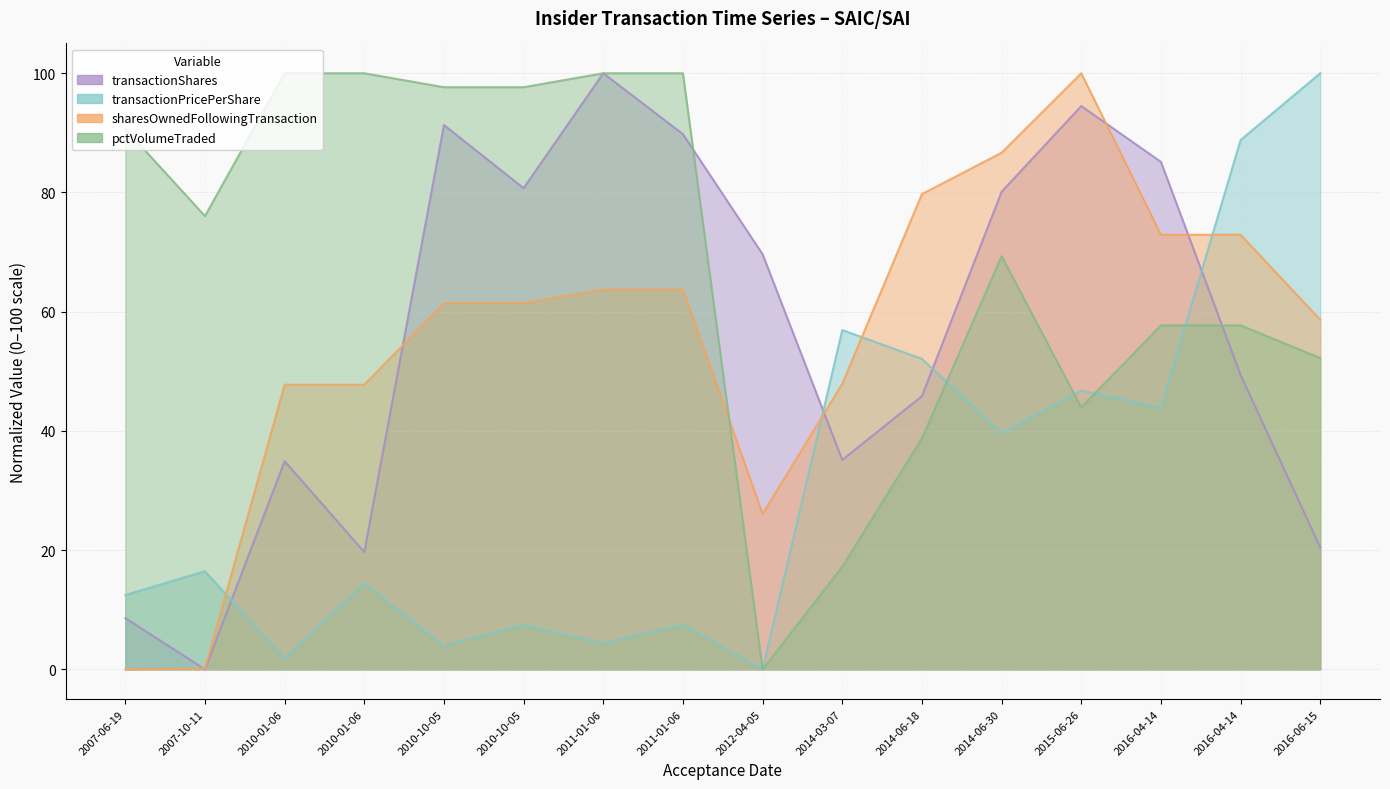

Between which two adjacent categories do transactionShares and sharesOwnedFollowingTransaction first intersect?

2007-06-19 and 2007-10-11